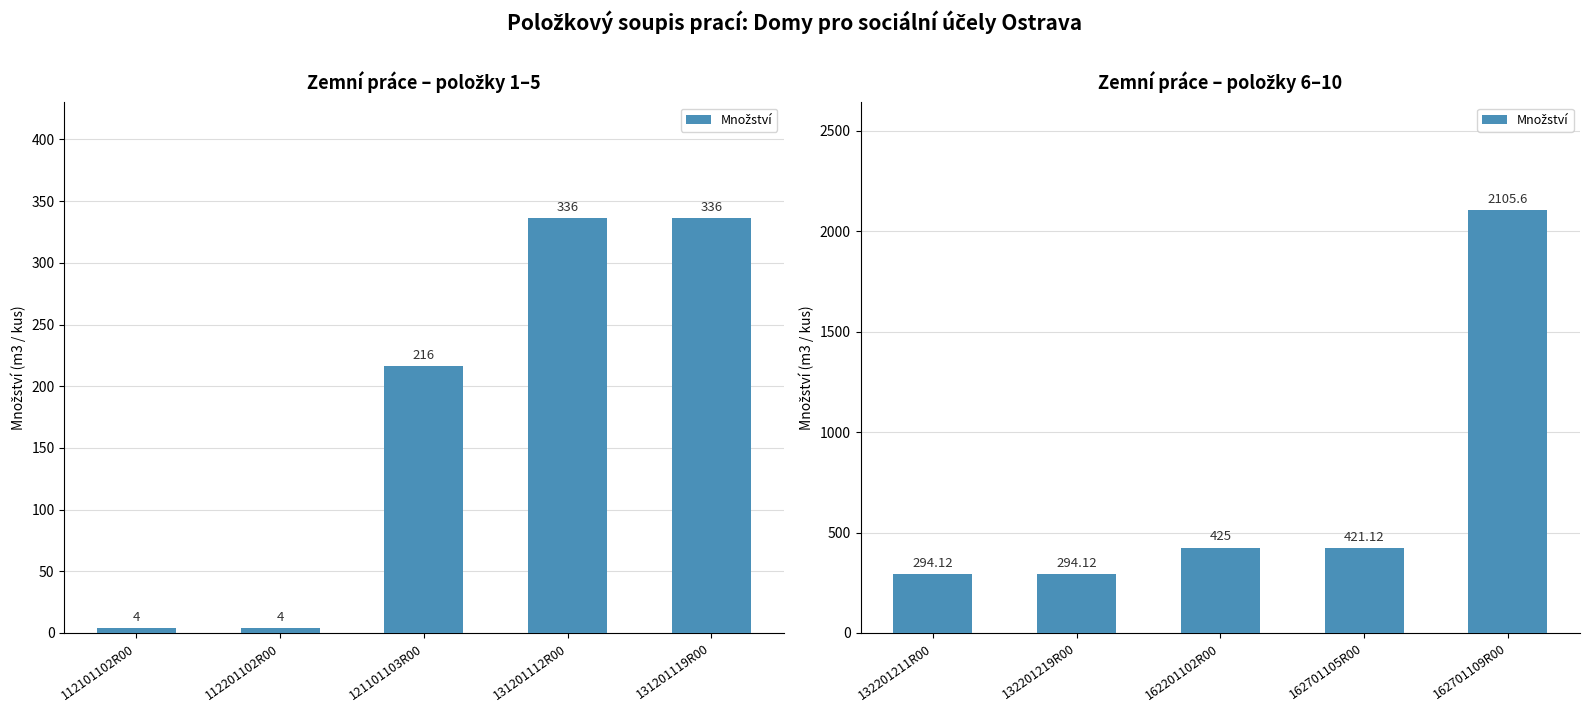

How many data points does each series have?

5